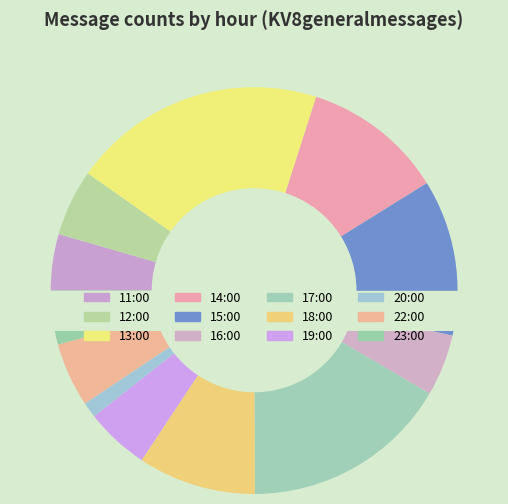

To the nearest percent, what is the average slice percentage?

8%